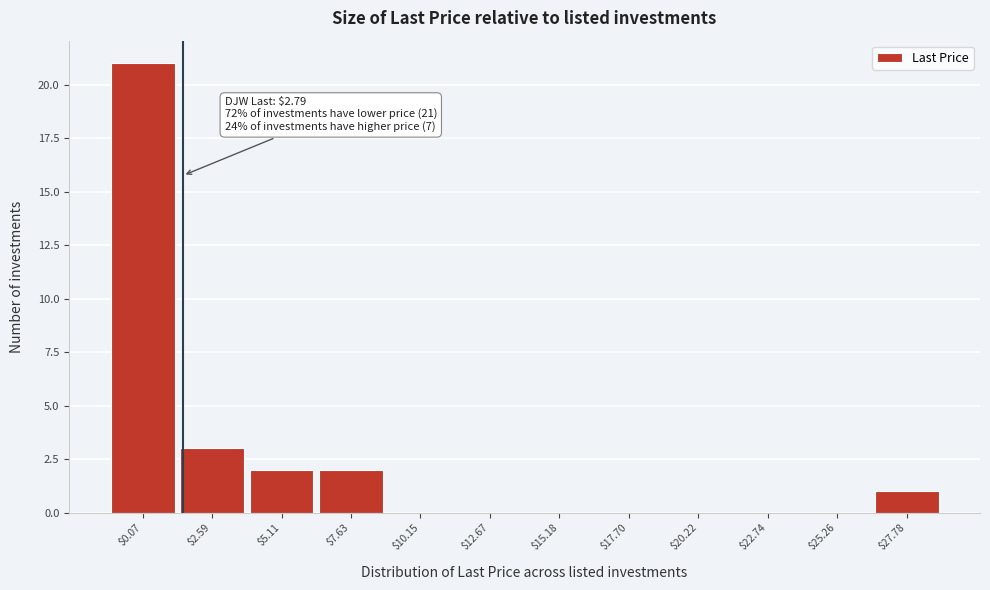

The chart shows a value of 0 at $10.15. True or false?

True